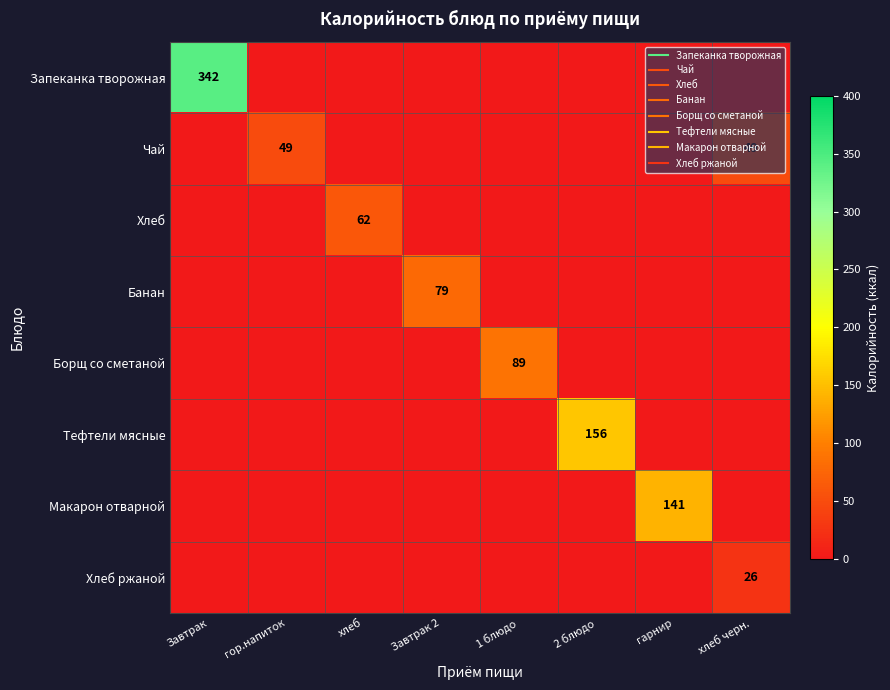

Is it true that Банан equals 0.0 at 2 блюдо?

True